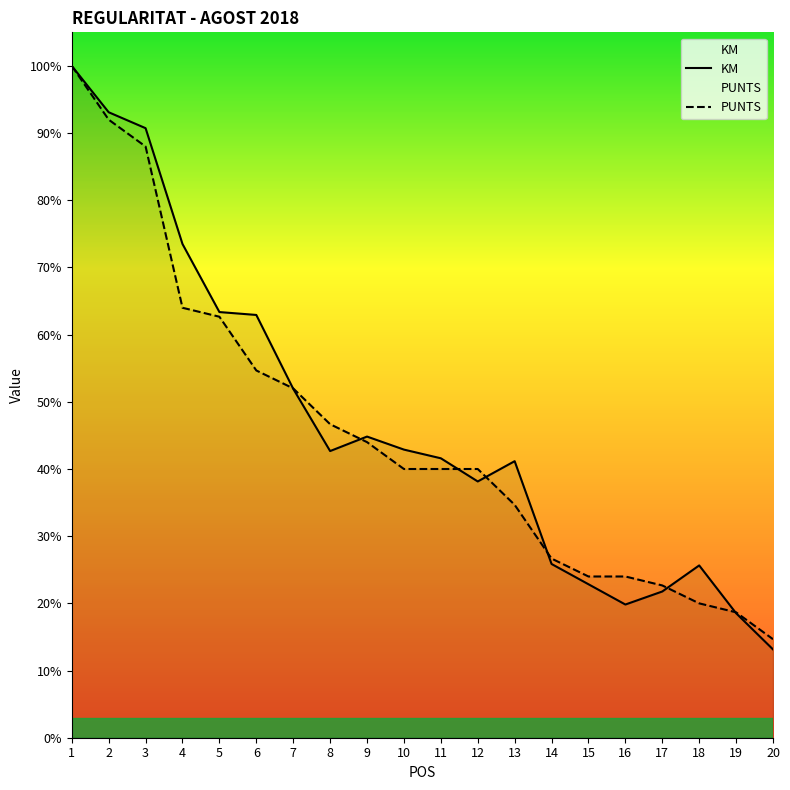

Is it true that PUNTS equals 719.6 at 6?

False